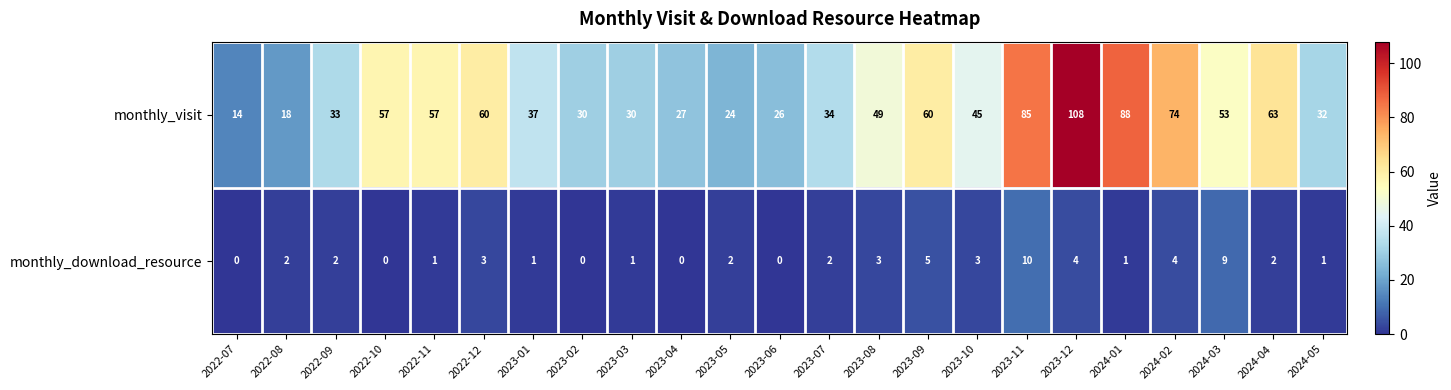

At how many categories does at least one series exceed 73?

4